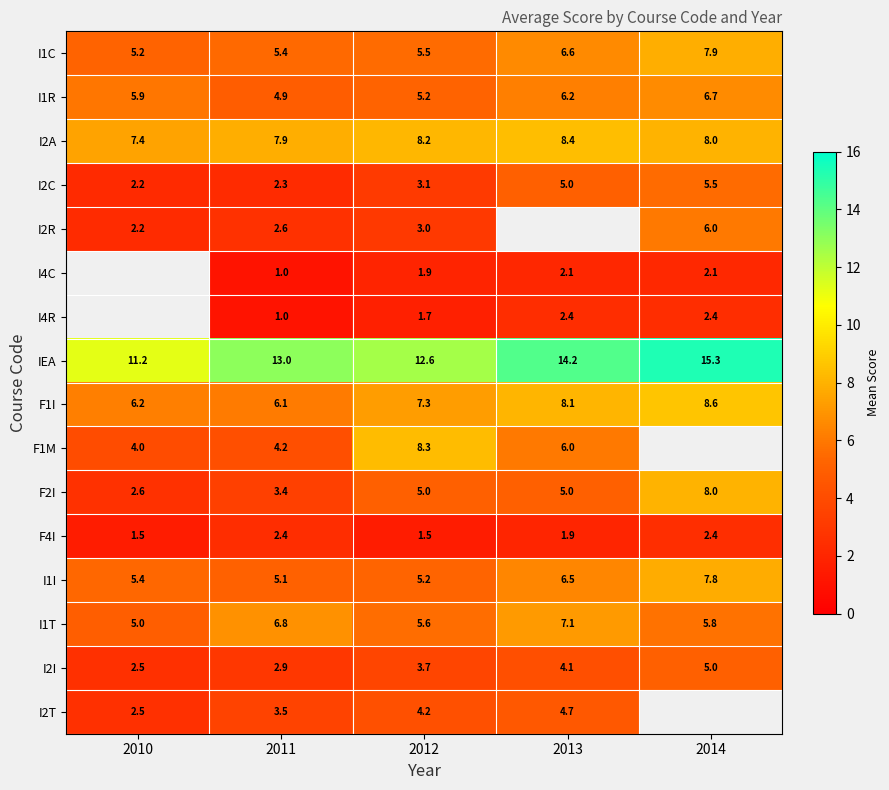

At which category is the sum across all series the highest?

2012